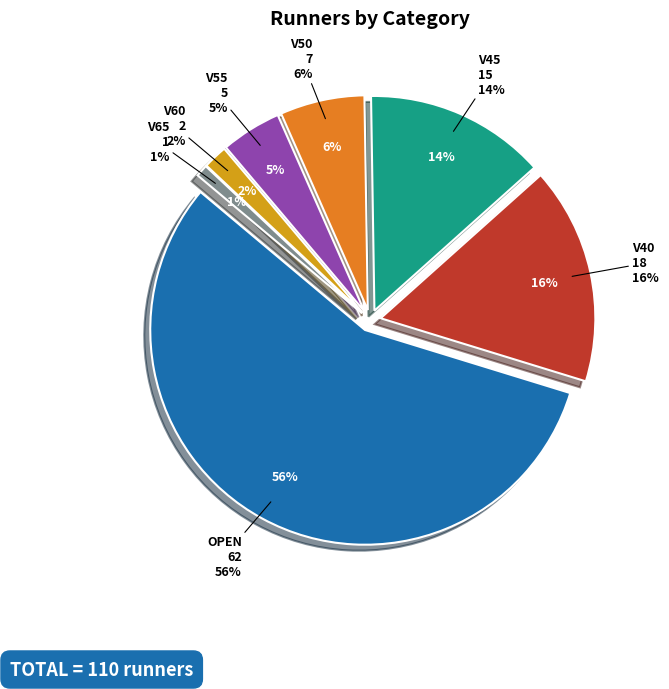

To the nearest percent, what percentage of the pie is V50?

6%